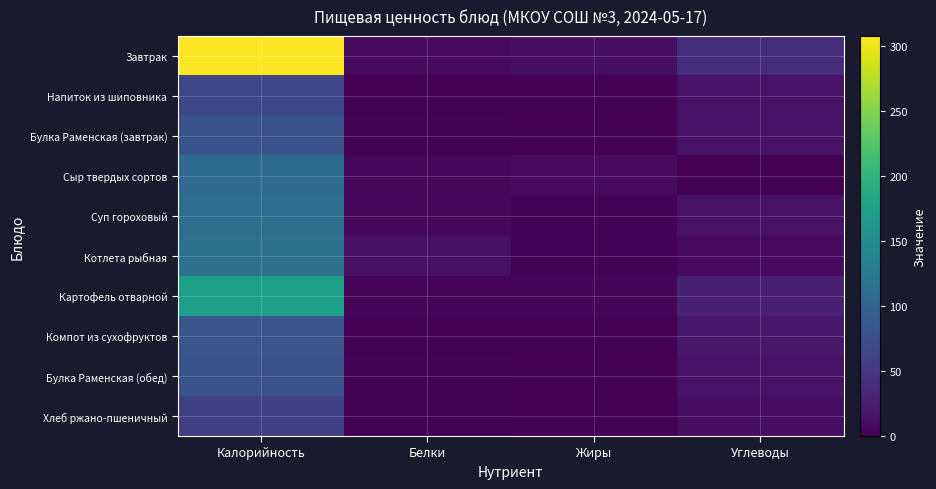

Rank the series by their maximum value, from lowest to highest.

Хлеб ржано-пшеничный, Напиток из шиповника, Булка Раменская (завтрак), Булка Раменская (обед), Компот из сухофруктов, Сыр твердых сортов, Суп гороховый, Котлета рыбная, Картофель отварной, Завтрак